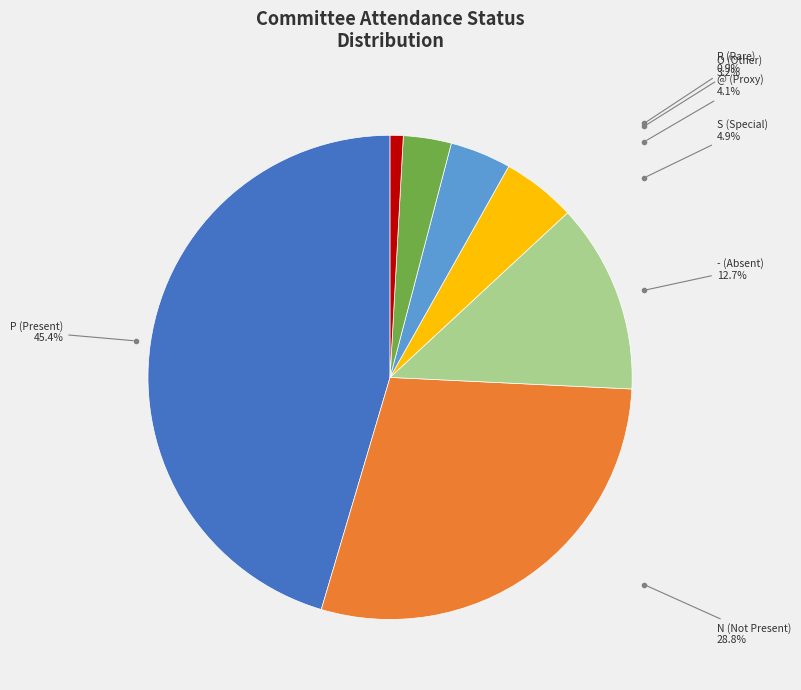

What is the largest slice in the pie chart?

P